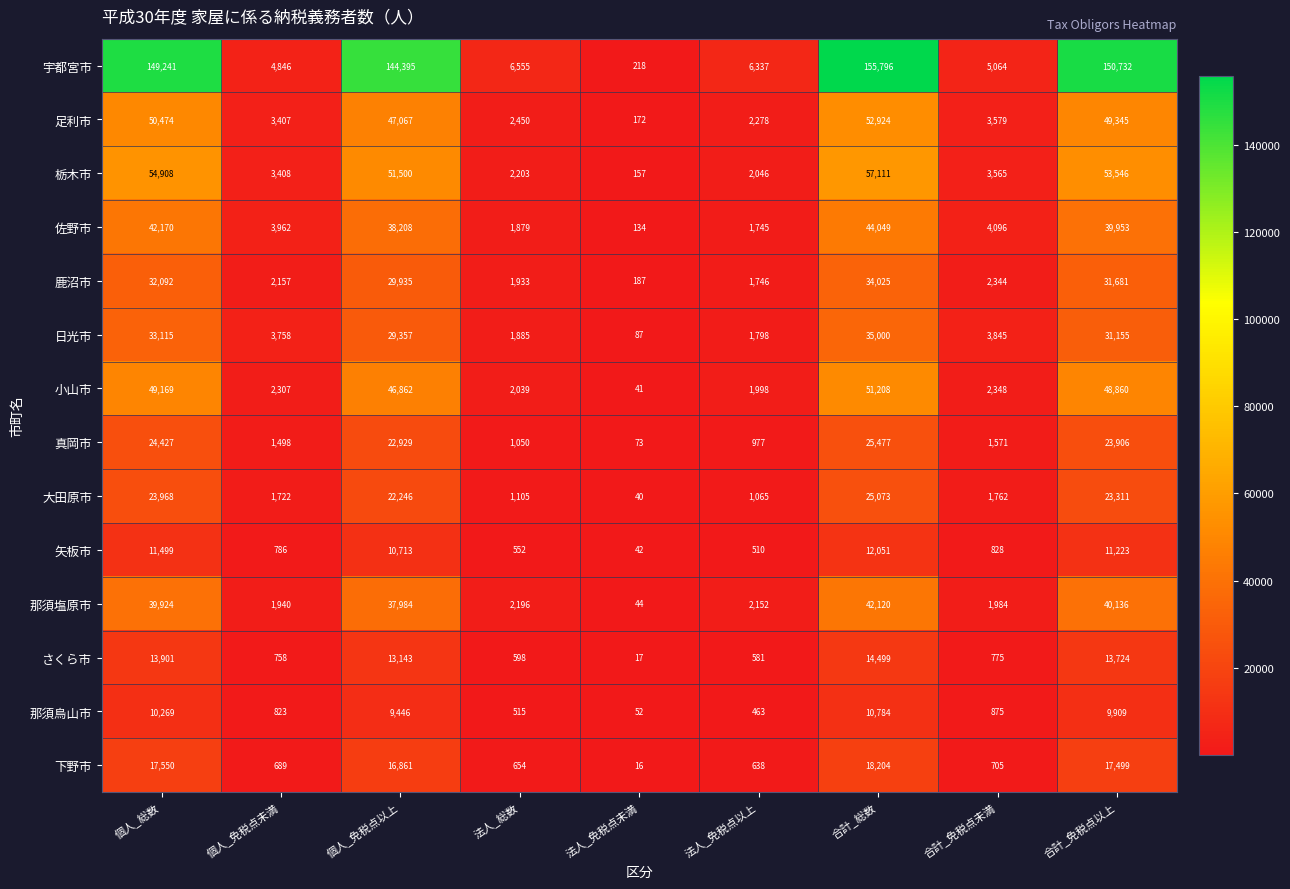

What is the total value across all series at 個人_免税点未満?

32061